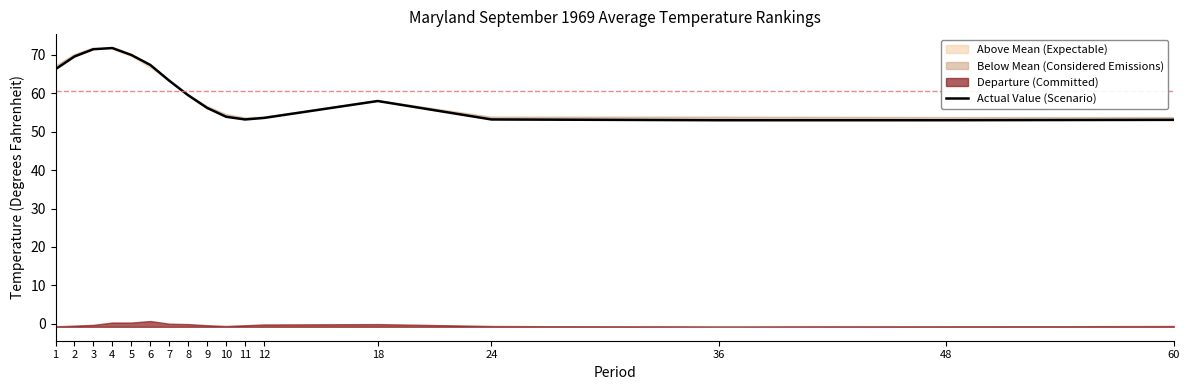

At which label does the data first exceed 58?

1